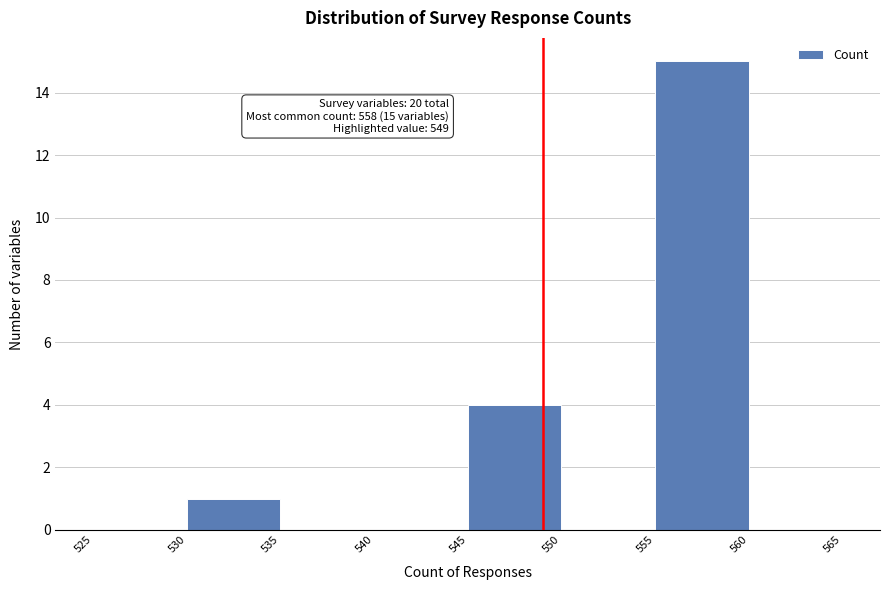

Over which range of the x-axis is the bar tallest?

555 to 560